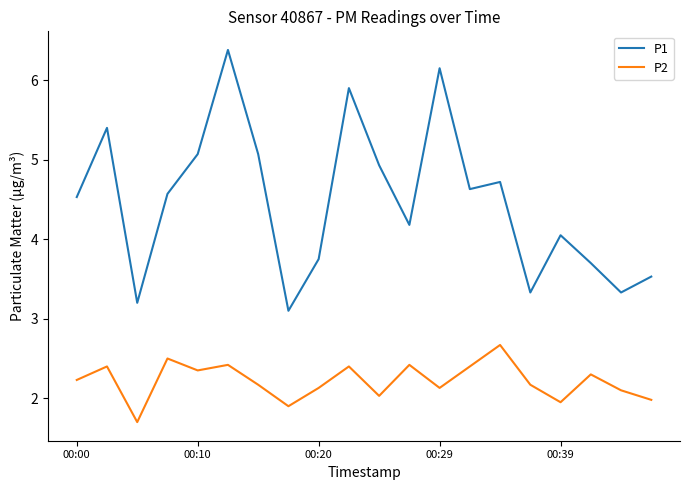

Which series has the largest total across all categories?

P1